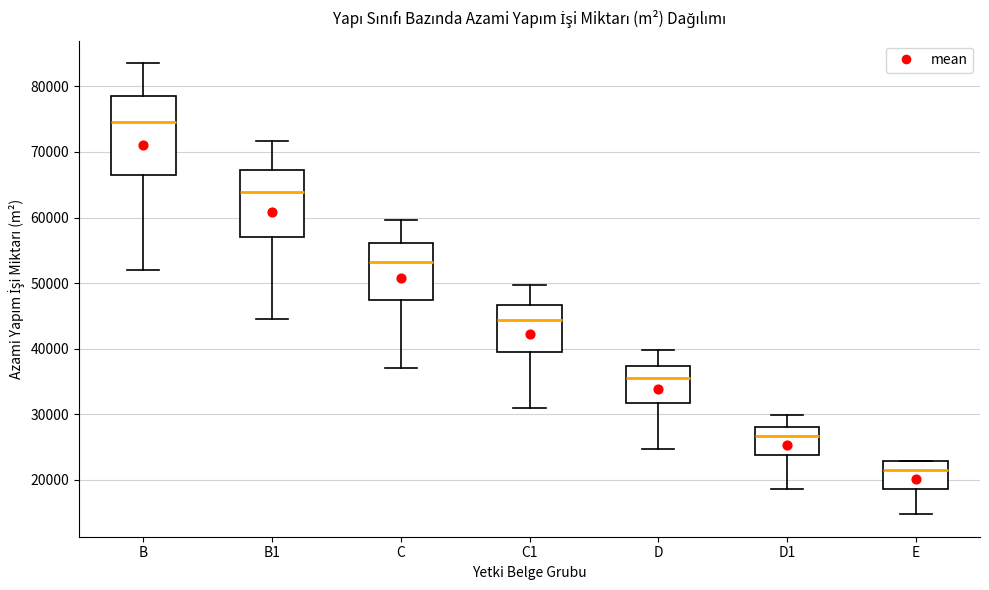

Reading left to right, read every box against the y-axis: the position of its median line, the range the box covers, and the ends of its whiskers. The values are not printed on the chart, so give them approximately, as read against the axis.

B: median 75000, box 66000 to 78000, whiskers 52000 to 84000
B1: median 64000, box 57000 to 67000, whiskers 45000 to 72000
C: median 53000, box 47000 to 56000, whiskers 37000 to 60000
C1: median 44000, box 40000 to 47000, whiskers 31000 to 50000
D: median 36000, box 32000 to 37000, whiskers 25000 to 40000
D1: median 27000, box 24000 to 28000, whiskers 19000 to 30000
E: median 21000, box 19000 to 23000, whiskers 15000 to 23000